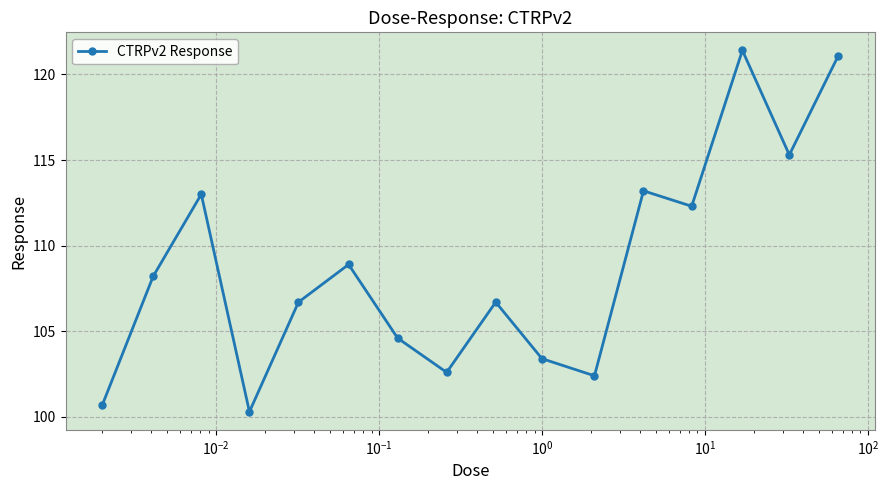

How many categories are shown in the chart?

16